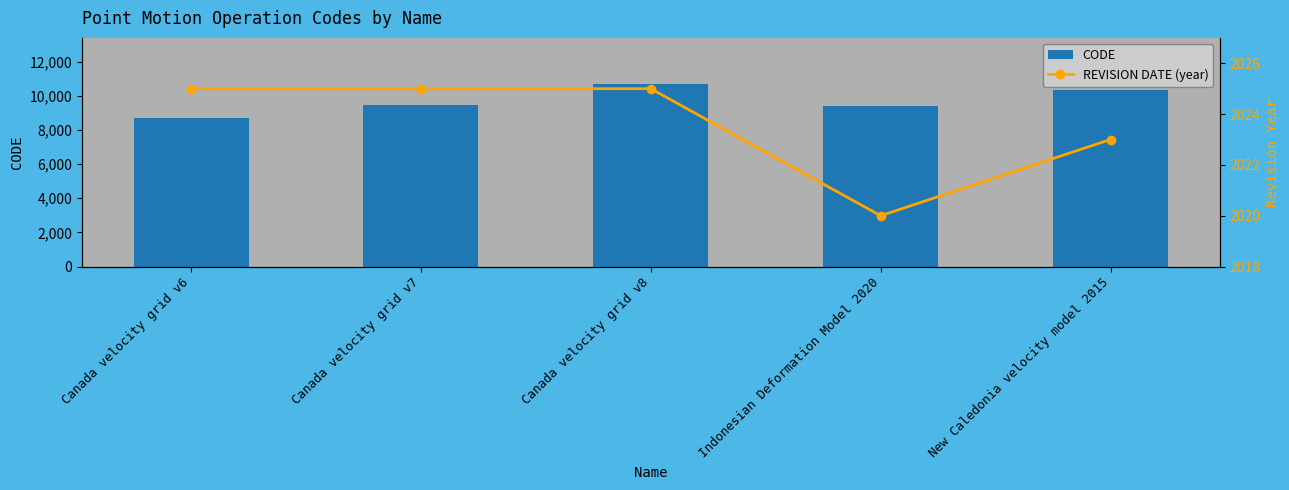

Rank the series by their average value, from lowest to highest.

REVISION DATE (year), CODE